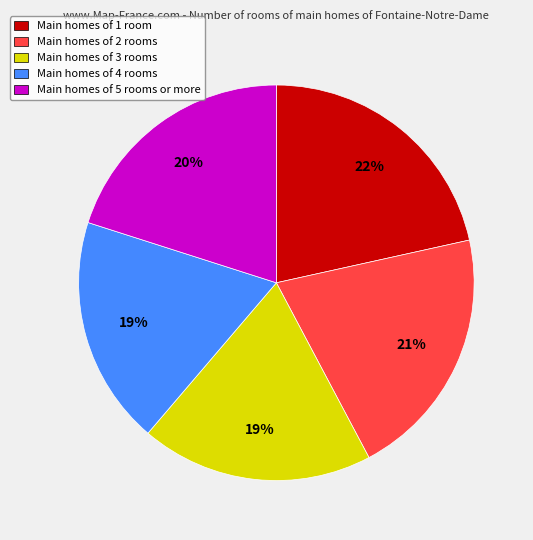

What percentage is the Main homes of 1 room slice, to the nearest percent?

22%